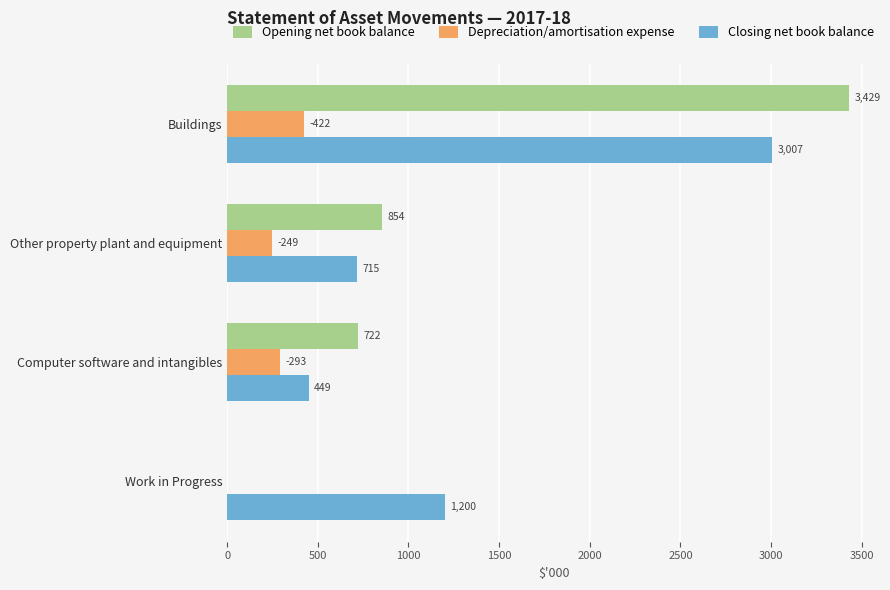

What is the highest value of the Depreciation/amortisation expense series?

422